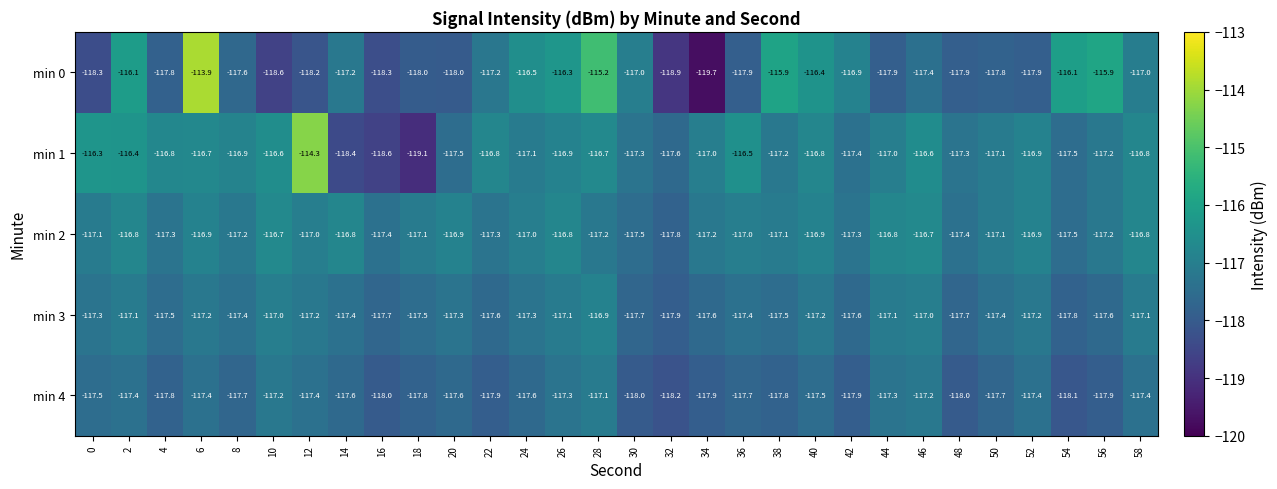

How many categories are shown in the chart?

30